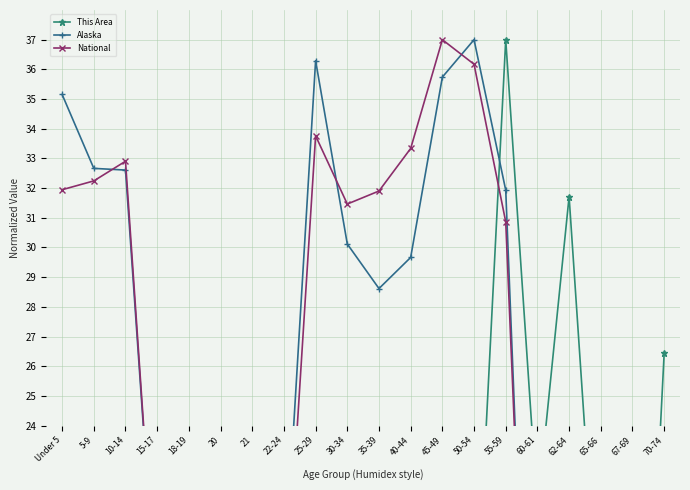

True or false: This Area has a value of 37.0 at 55-59.

True